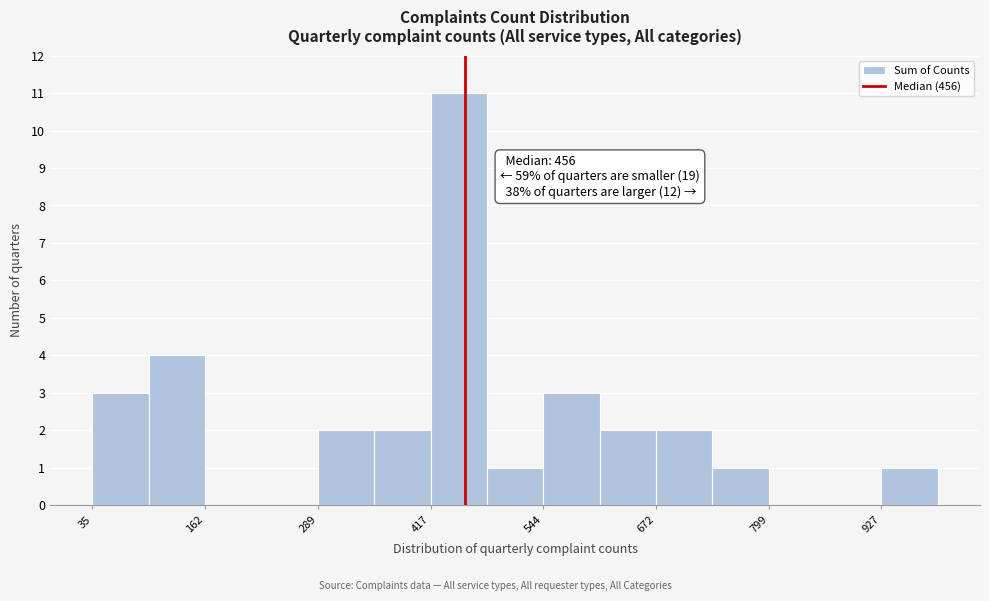

Around what value on the x-axis is the tallest bar? Give the approximate position of its centre, as read against the axis.

440